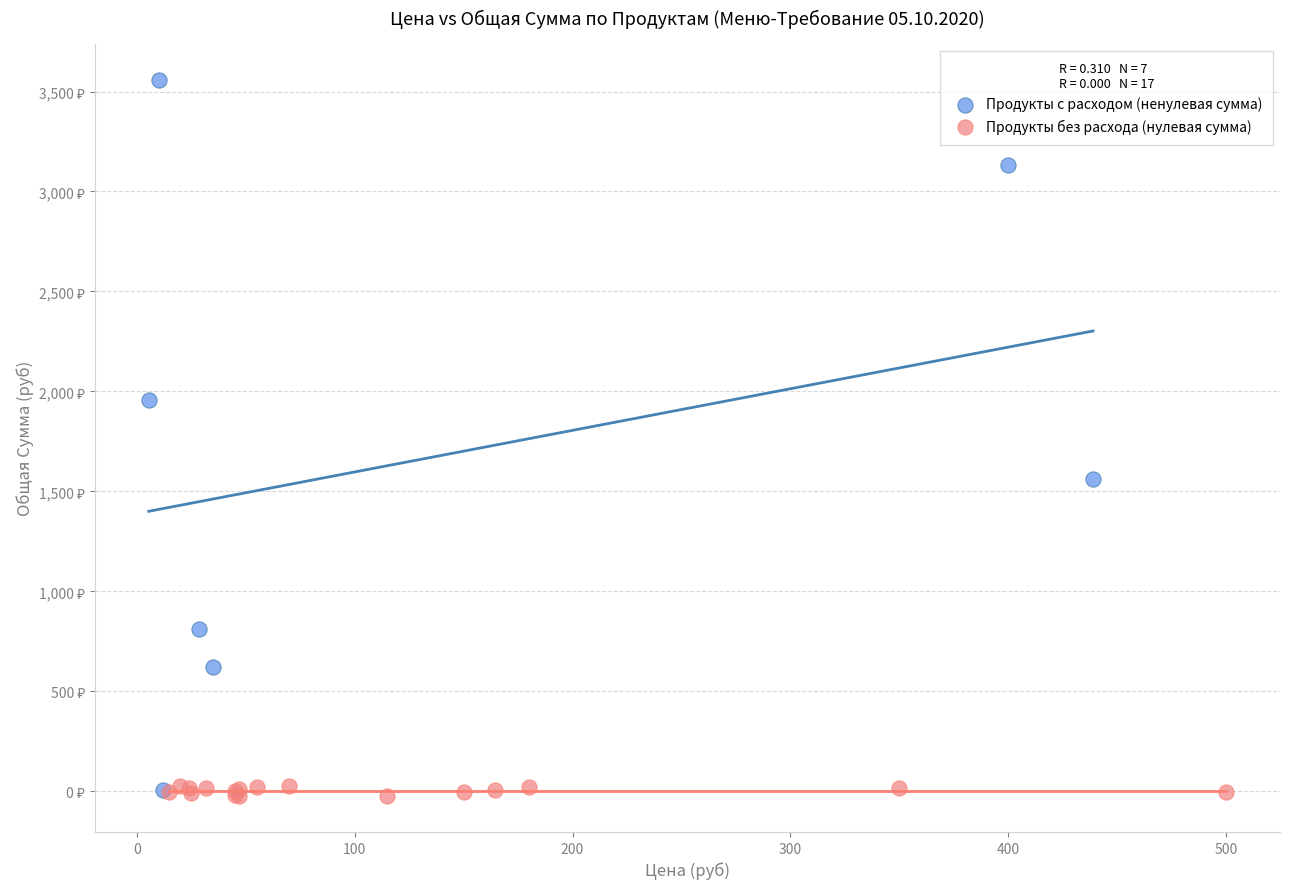

What are all the series names shown in the legend?

Продукты с расходом (ненулевая сумма), Продукты без расхода (нулевая сумма)